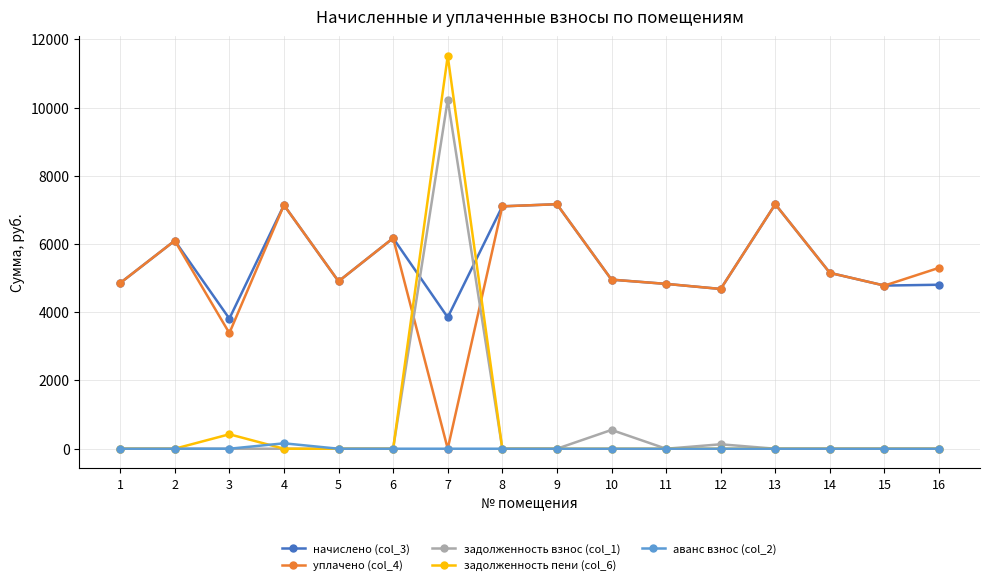

What is the difference between the highest and lowest values at 1?

4856.2